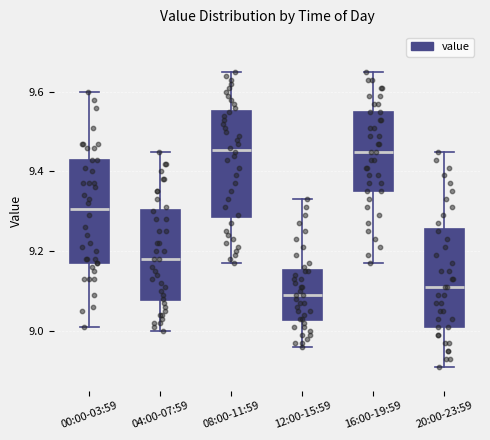

Where does the lower whisker of the box for 12:00-15:59 end on the y-axis? The values are not printed on the chart, so give them approximately, as read against the axis.

8.96